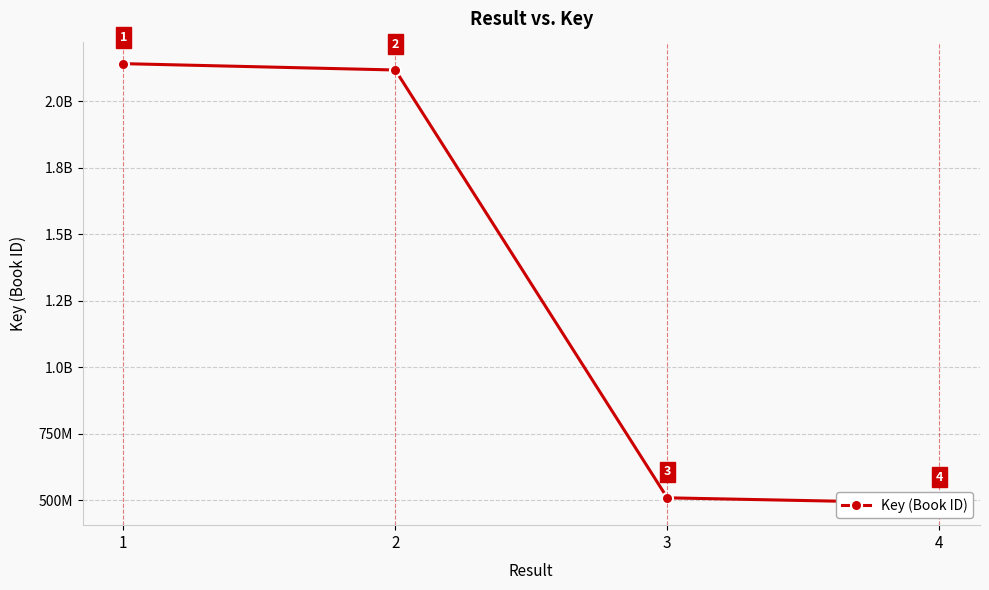

List the labels in order of value, largest first.

1, 2, 3, 4